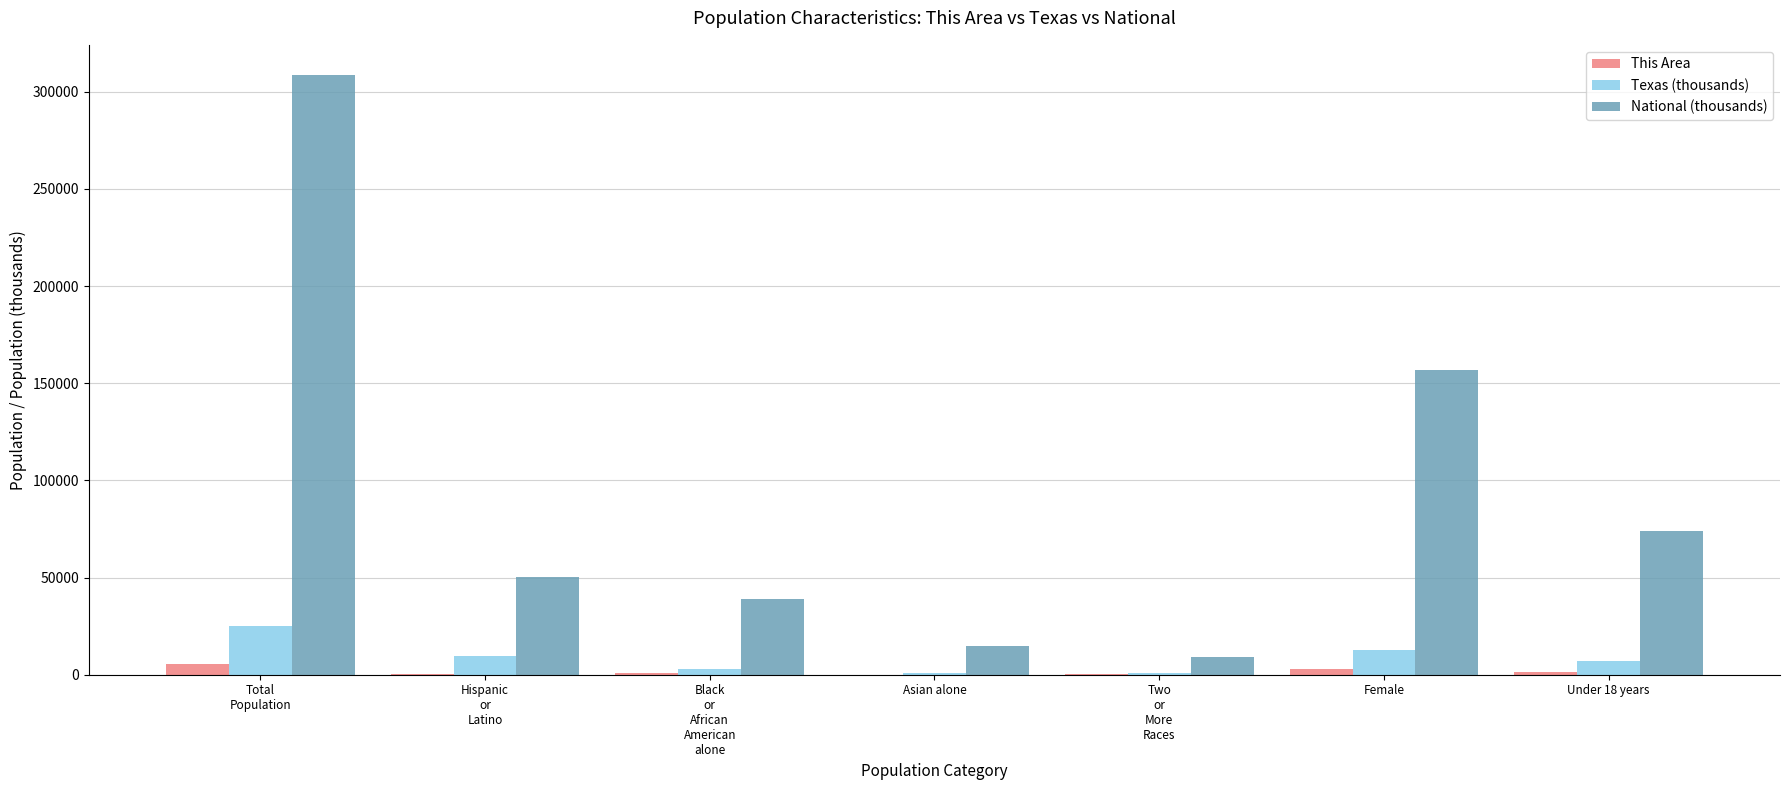

Are the bars grouped side by side (vs. stacked)?

Yes